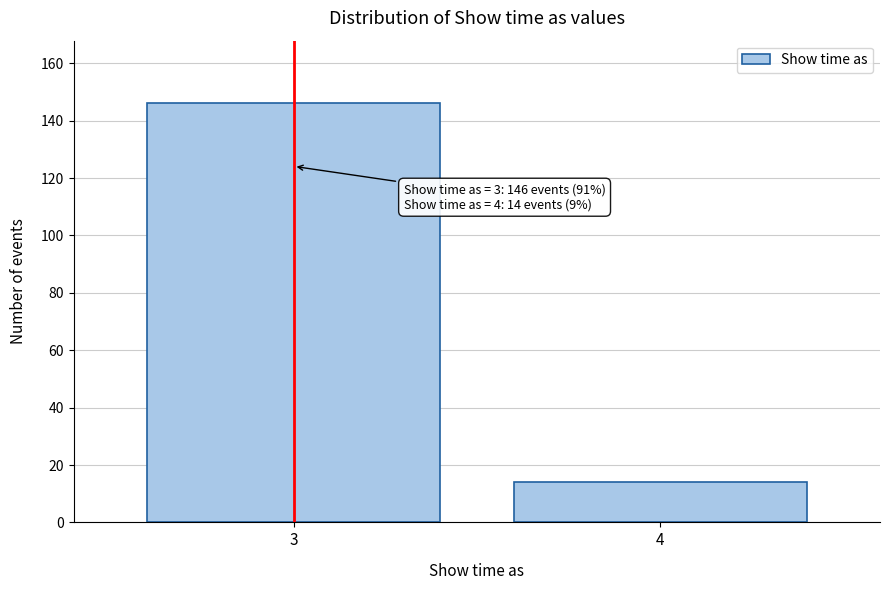

Reading left to right, list all the values displayed in this chart.

3=146	4=14